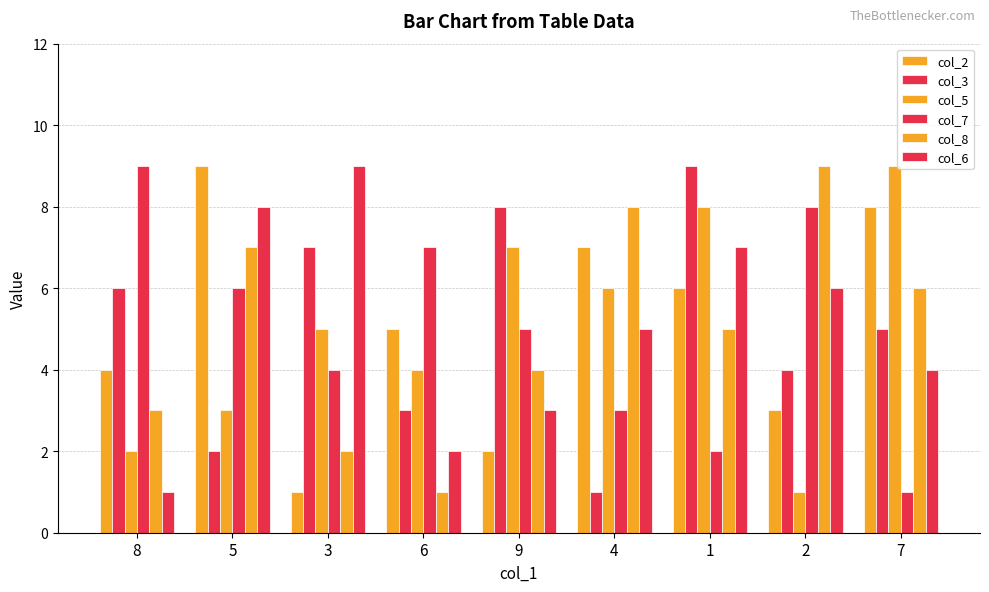

What is the total value across all series at 3?

28